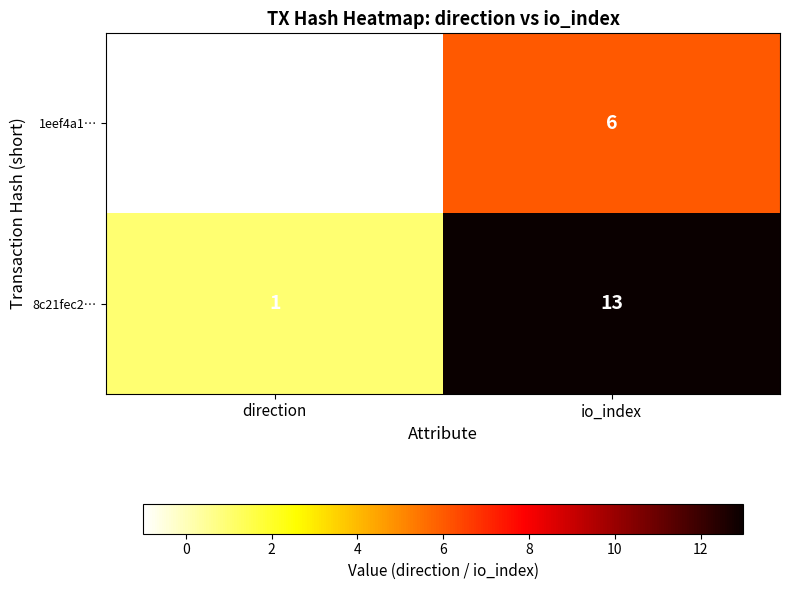

Reading left to right, transcribe all the data shown in this chart.

1eef4a1…: -1	6
8c21fec2…: 1	13